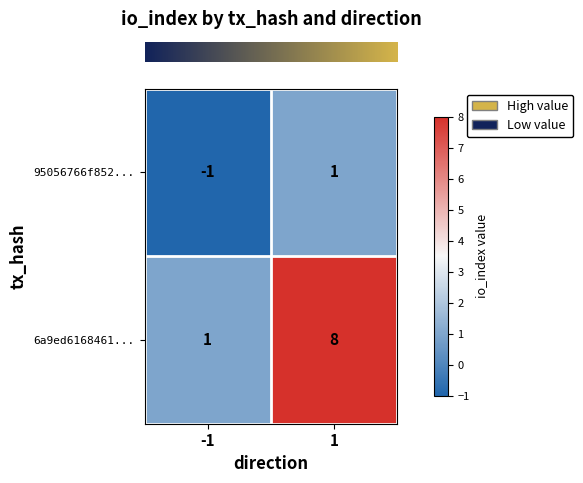

What value does the 6a9ed6168461... series have at 1?

8